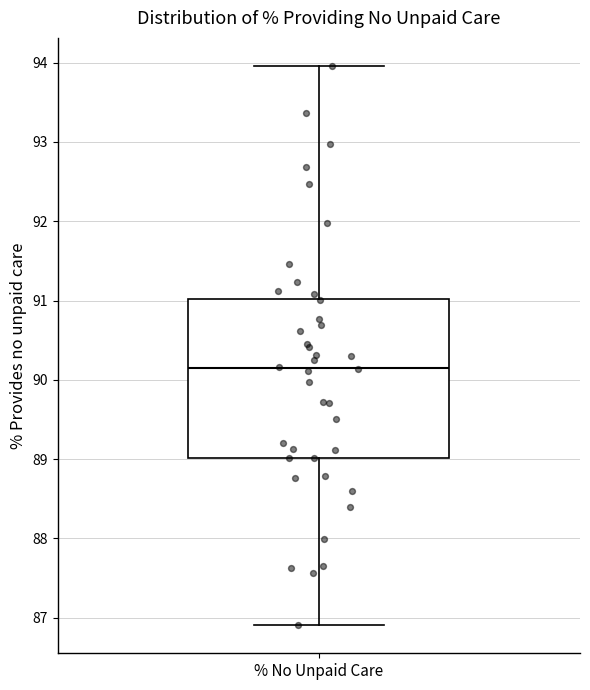

Transcribe this box plot: give where the median line is, the range the box spans, and where the two whiskers end, as read against the y-axis. The values are not printed on the chart, so give them approximately, as read against the axis.

median 90.1, box 89.0 to 91.0, whiskers 86.9 to 94.0